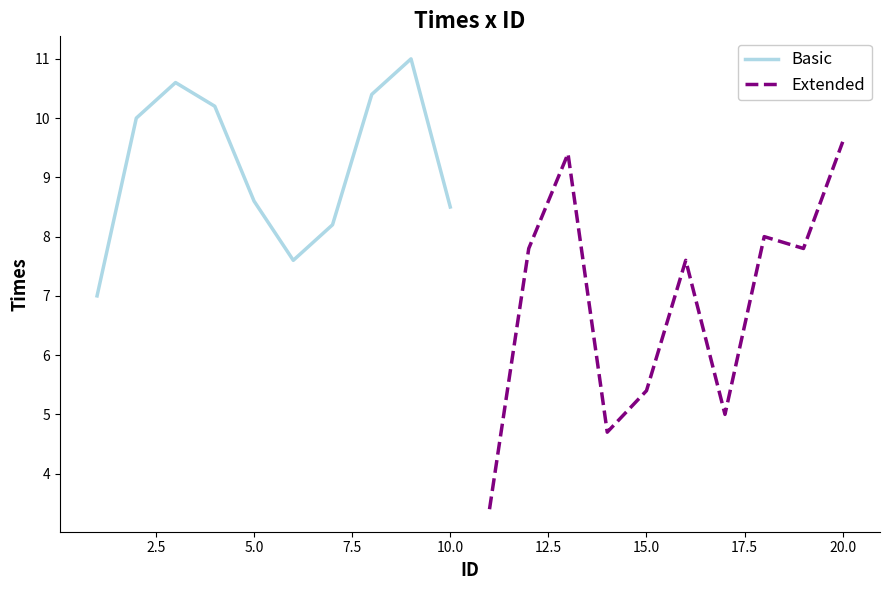

Is this an area chart (filled region under the line)?

No